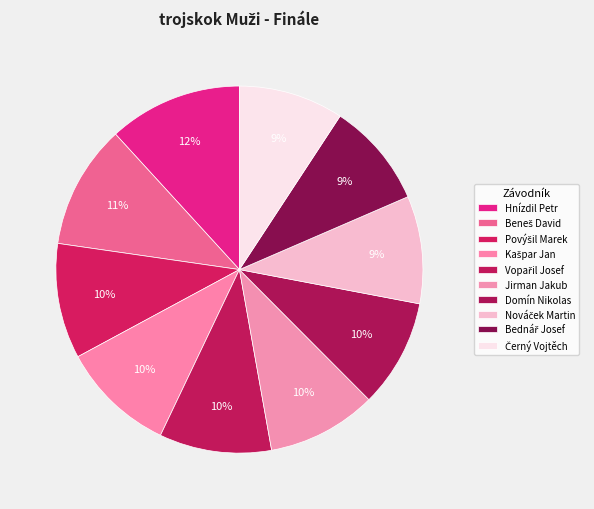

Count the number of slices in the pie.

10